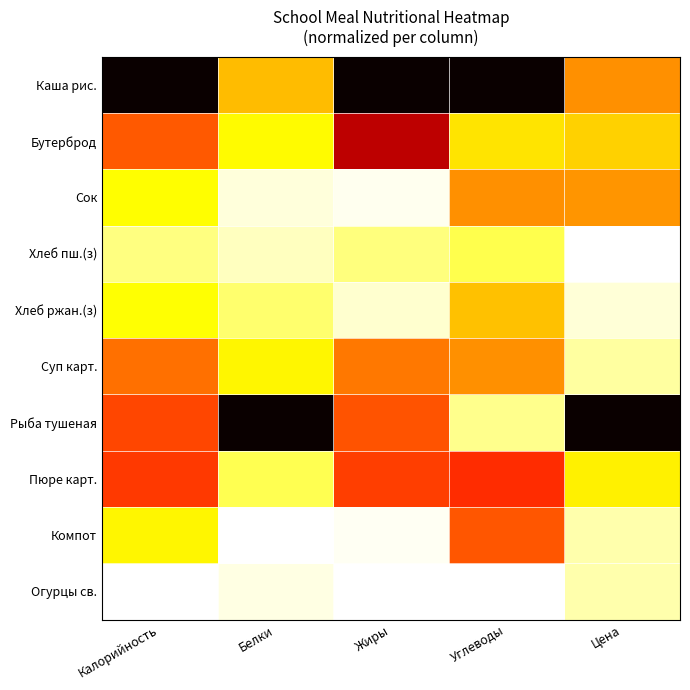

Reading left to right, extract all data points from this chart.

Каша рис.: Калорийность=1.0	Белки=0.4	Жиры=1.0	Углеводы=1.0	Цена=0.4
Бутерброд: Калорийность=0.5	Белки=0.3	Жиры=0.7	Углеводы=0.3	Цена=0.3
Сок: Калорийность=0.3	Белки=0.0	Жиры=0.0	Углеводы=0.4	Цена=0.4
Хлеб пш.(з): Калорийность=0.1	Белки=0.1	Жиры=0.1	Углеводы=0.2	Цена=0.0
Хлеб ржан.(з): Калорийность=0.3	Белки=0.1	Жиры=0.0	Углеводы=0.3	Цена=0.0
Суп карт.: Калорийность=0.5	Белки=0.3	Жиры=0.5	Углеводы=0.4	Цена=0.1
Рыба тушеная: Калорийность=0.5	Белки=1.0	Жиры=0.5	Углеводы=0.1	Цена=1.0
Пюре карт.: Калорийность=0.5	Белки=0.2	Жиры=0.5	Углеводы=0.6	Цена=0.3
Компот: Калорийность=0.3	Белки=0.0	Жиры=0.0	Углеводы=0.5	Цена=0.1
Огурцы св.: Калорийность=0.0	Белки=0.0	Жиры=0.0	Углеводы=0.0	Цена=0.1